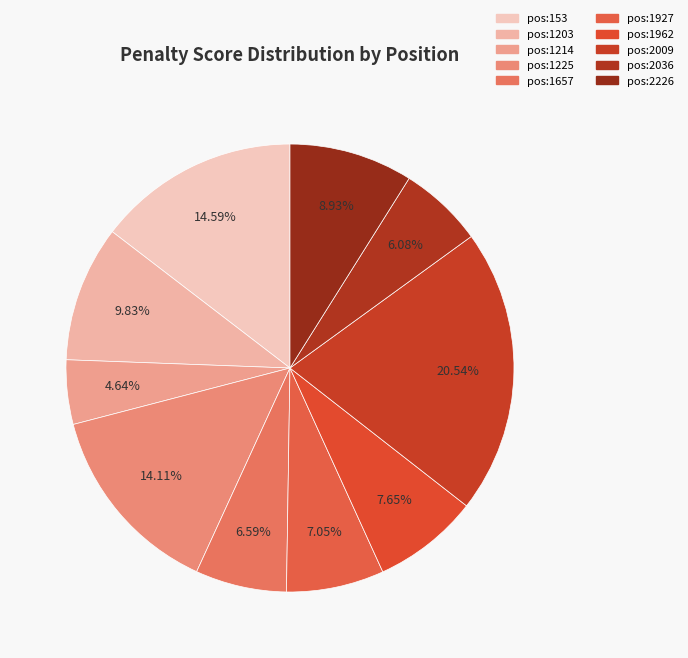

Rank the categories by value from lowest to highest.

pos:1214, pos:2036, pos:1657, pos:1927, pos:1962, pos:2226, pos:1203, pos:1225, pos:153, pos:2009